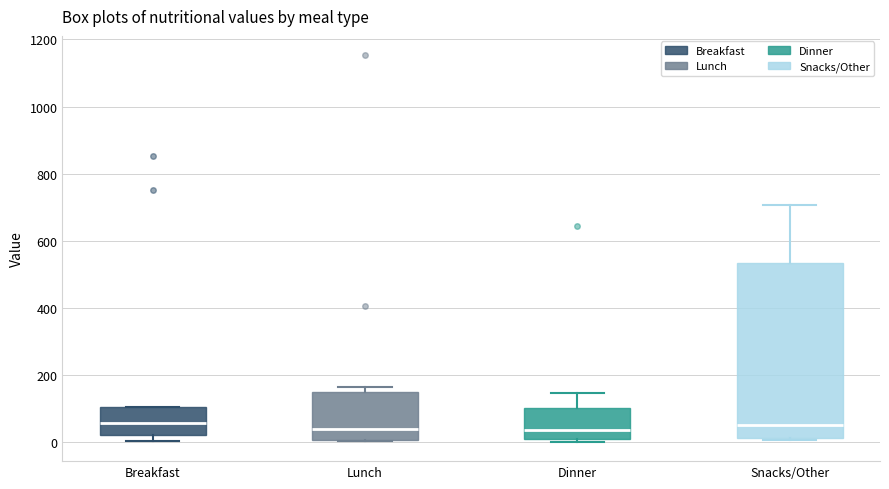

Reading left to right, transcribe this box plot: for each box, give where its median line is, the range the box spans, and where its two whiskers end, as read against the y-axis. The values are not printed on the chart, so give them approximately, as read against the axis.

Breakfast: median 60, box 20 to 100, whiskers 0 to 100
Lunch: median 40, box 0 to 140, whiskers 0 to 160
Dinner: median 40, box 0 to 100, whiskers 0 (just below the box's lower edge) to 140
Snacks/Other: median 40, box 20 to 540, whiskers 0 to 700